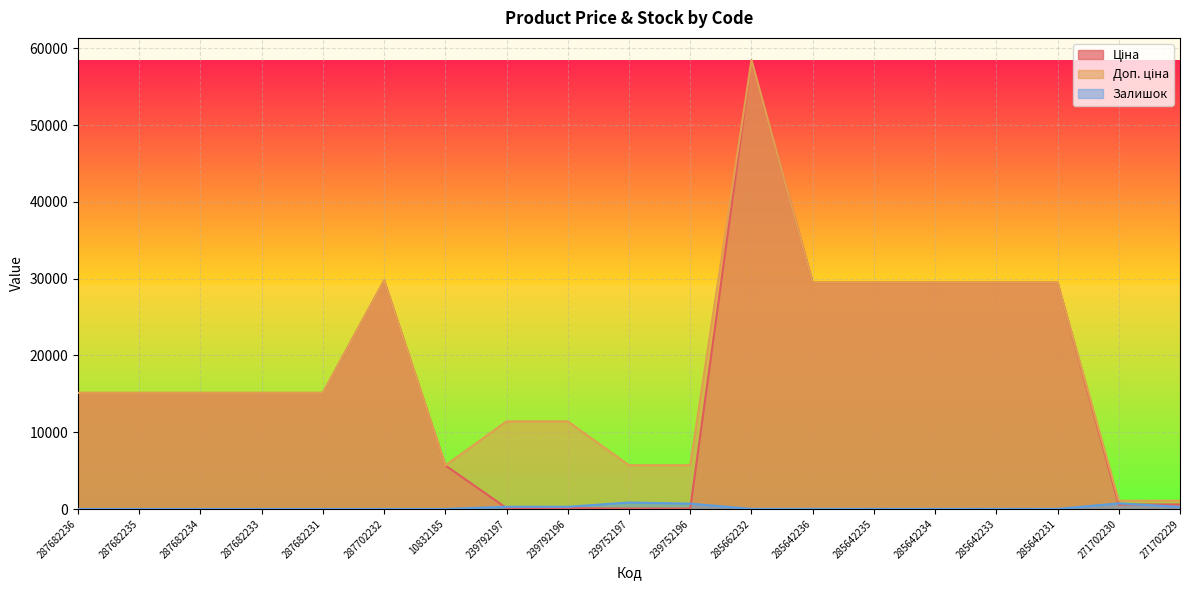

Is it true that Ціна equals 95.3 at 239752196?

False